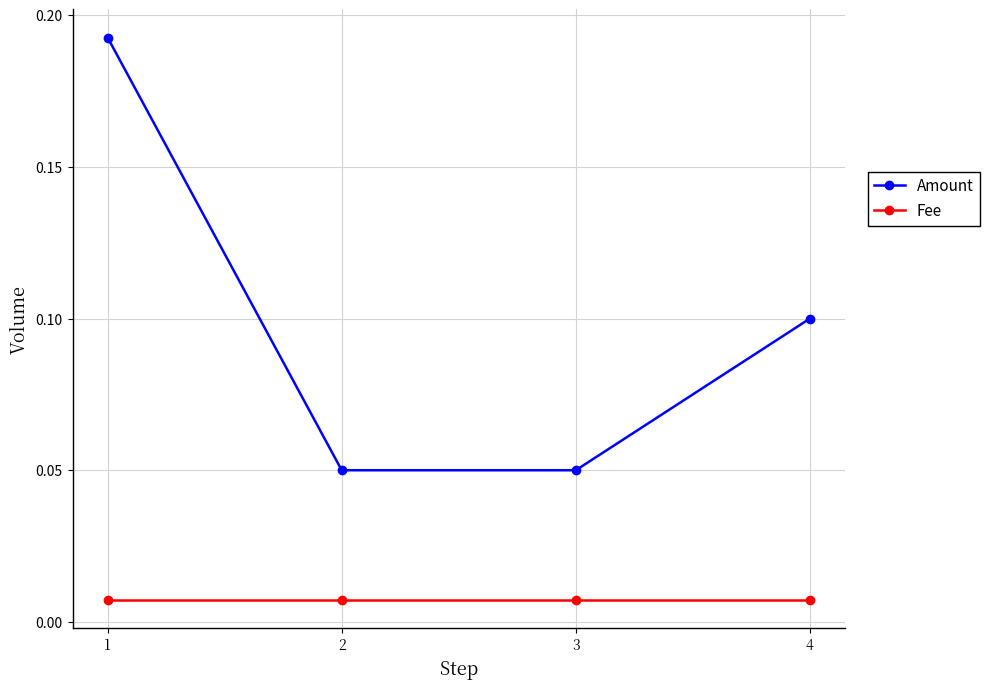

Is it true that Amount equals 0.1 at 3?

True